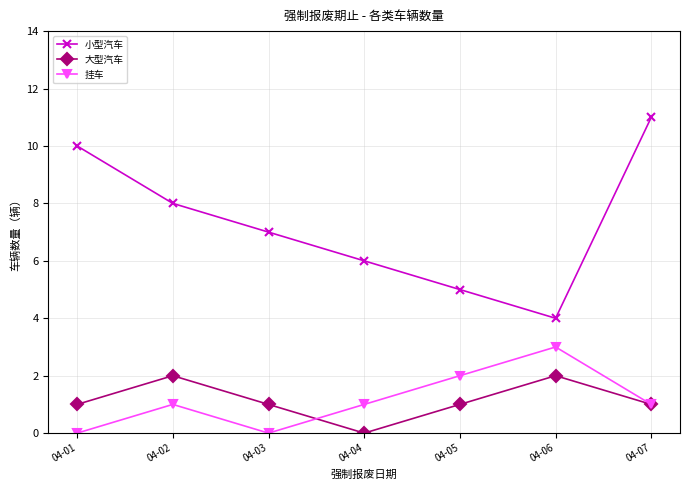

True or false: 挂车 and 小型汽车 cross at least once.

False